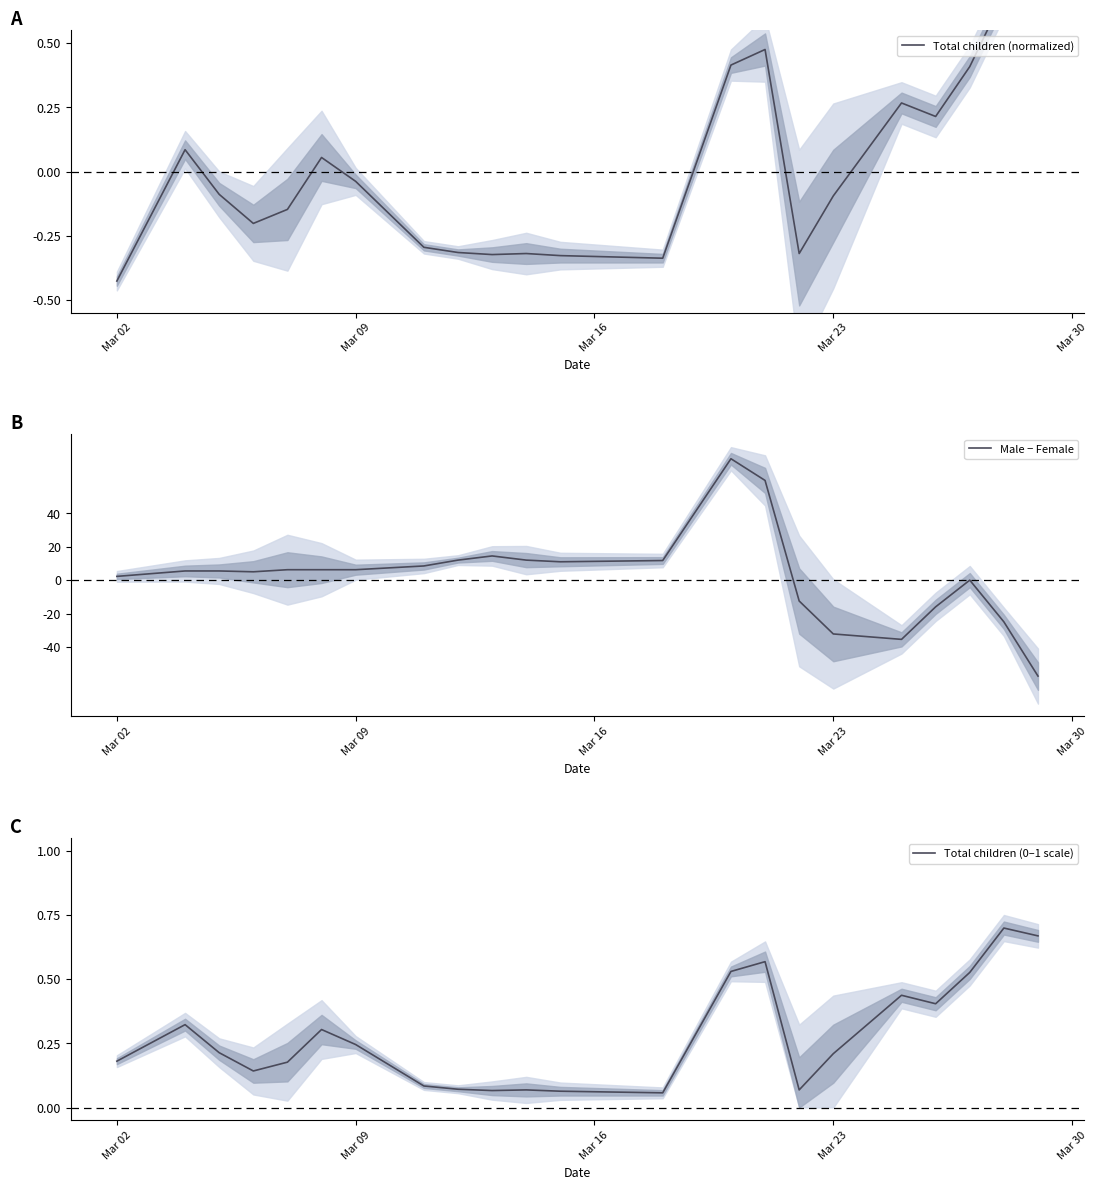

Count the number of categories in the chart.

22